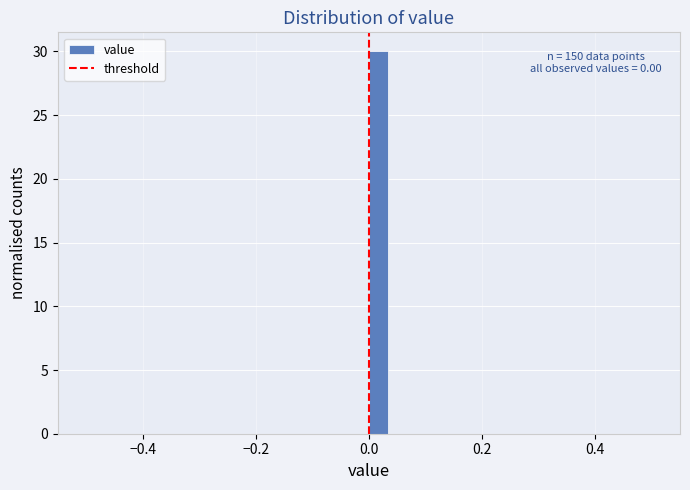

Read against the x-axis, roughly where is the centre of the tallest bar?

0.02